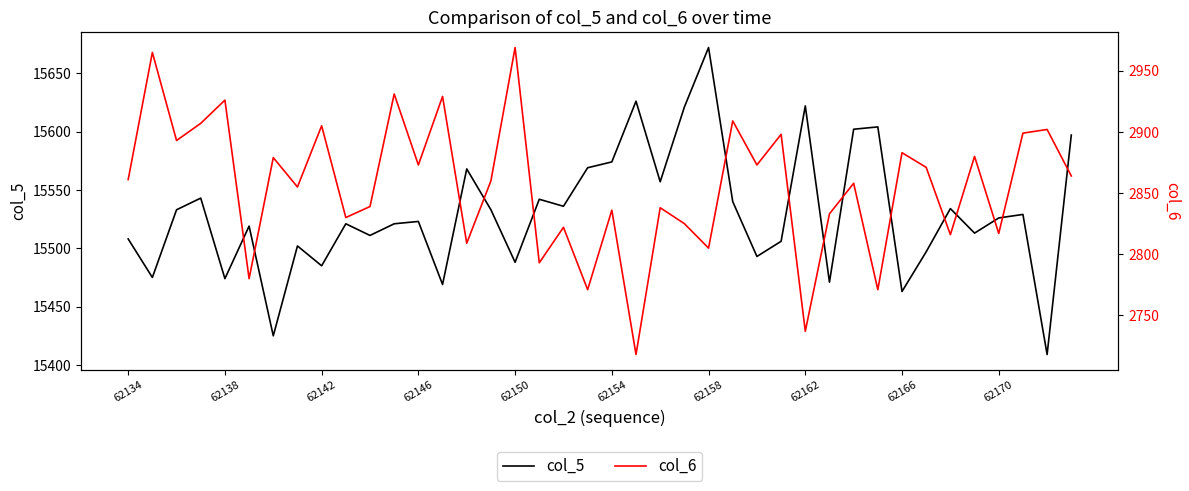

How many categories are shown in the chart?

40